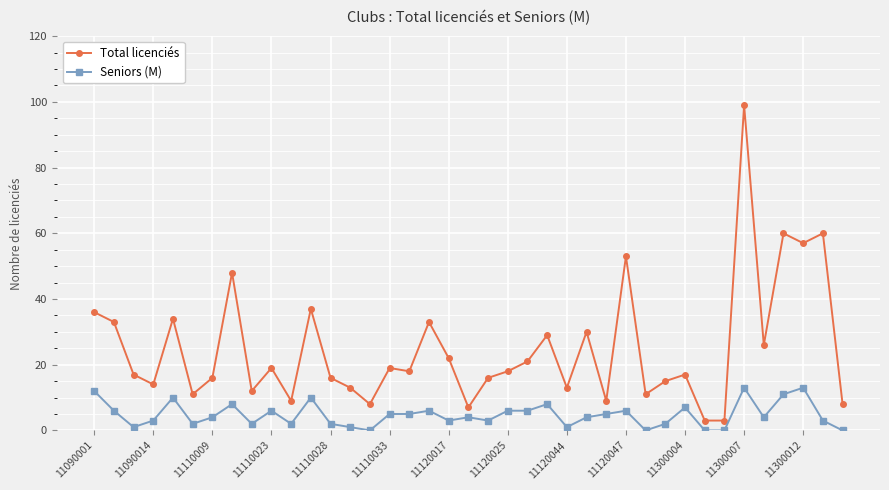

Which series has the largest total across all categories?

Total licenciés